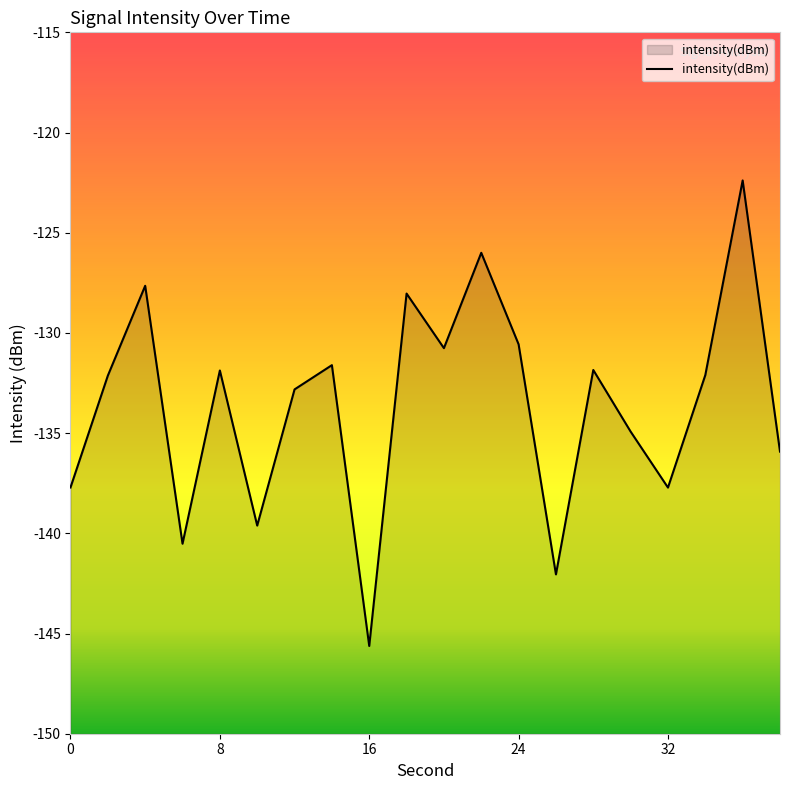

Which label corresponds to the smallest value in the chart?

16